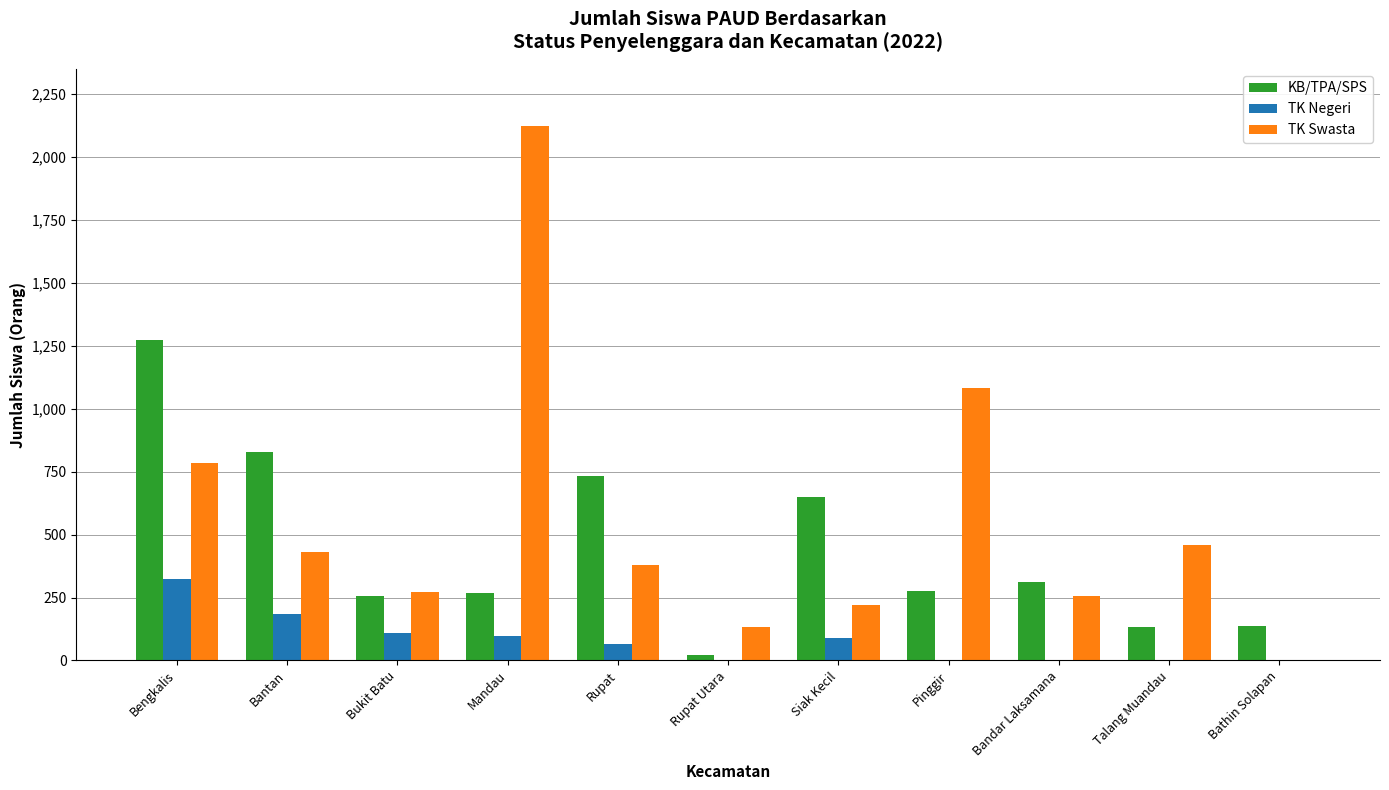

What is the sum of all KB/TPA/SPS values?

4887